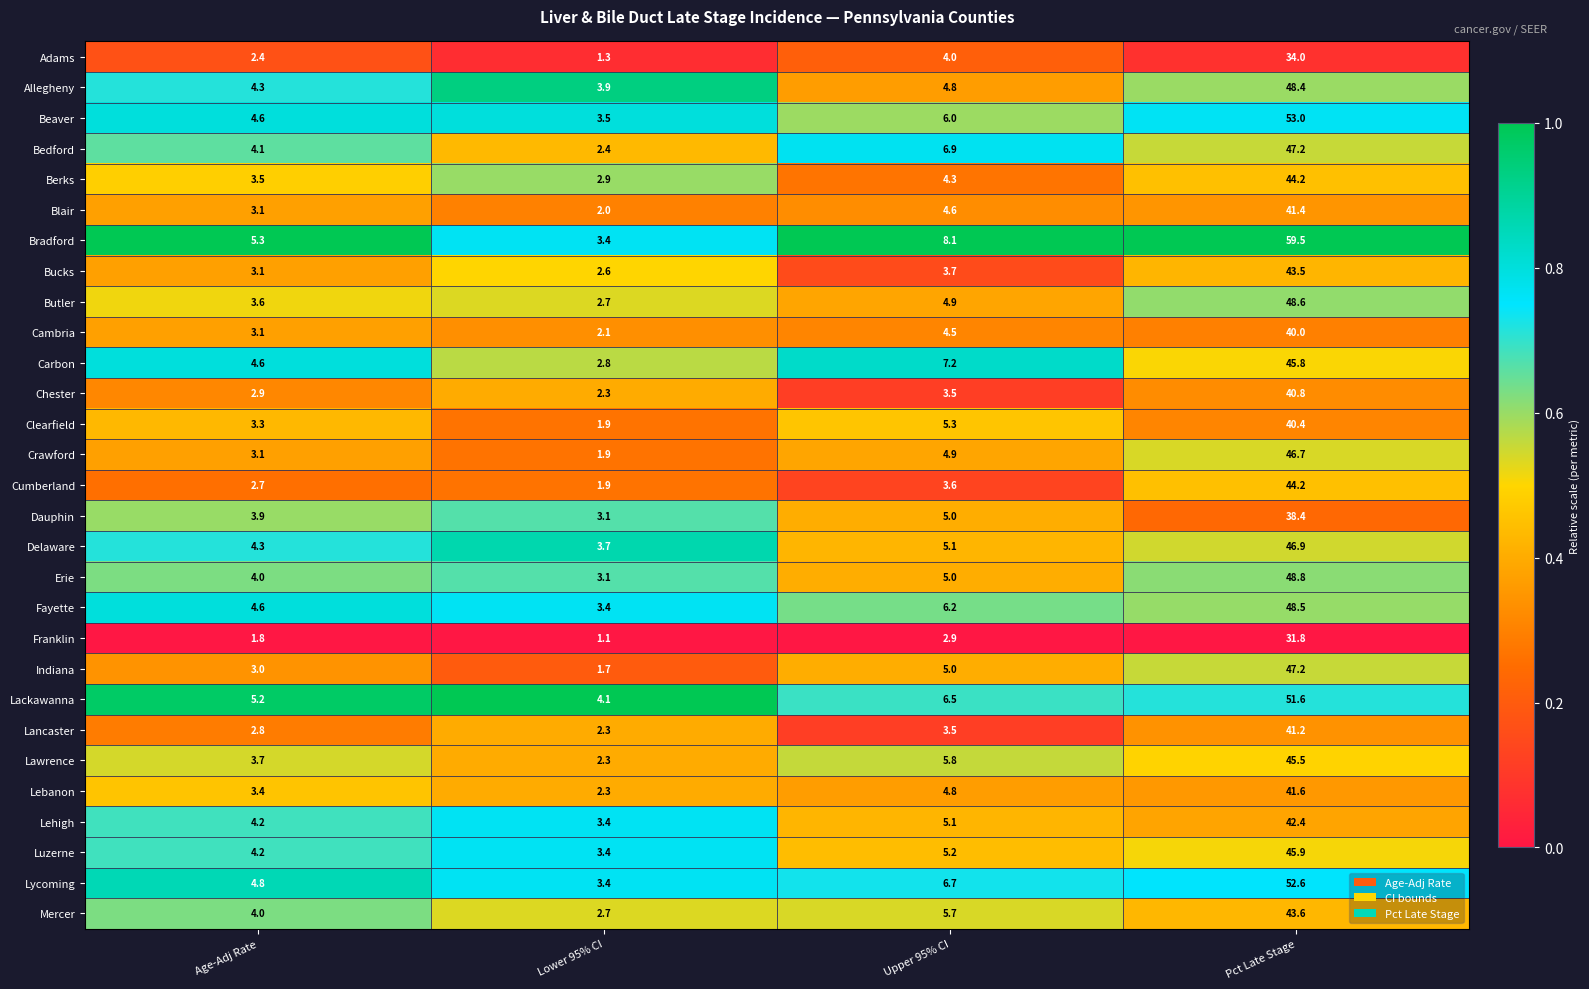

Which series changed the most between Age-Adj Rate and Pct Late Stage?

Bradford